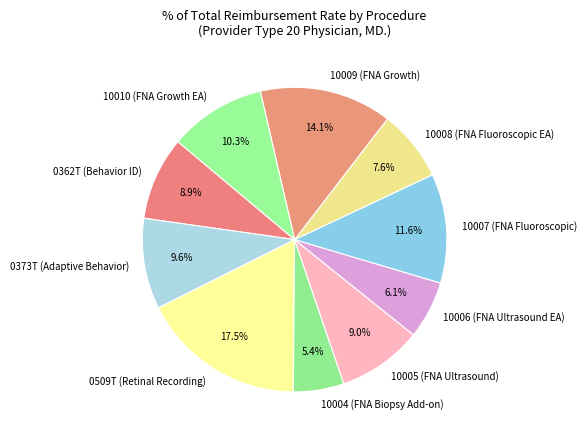

To the nearest percent, what is the average slice percentage?

10%